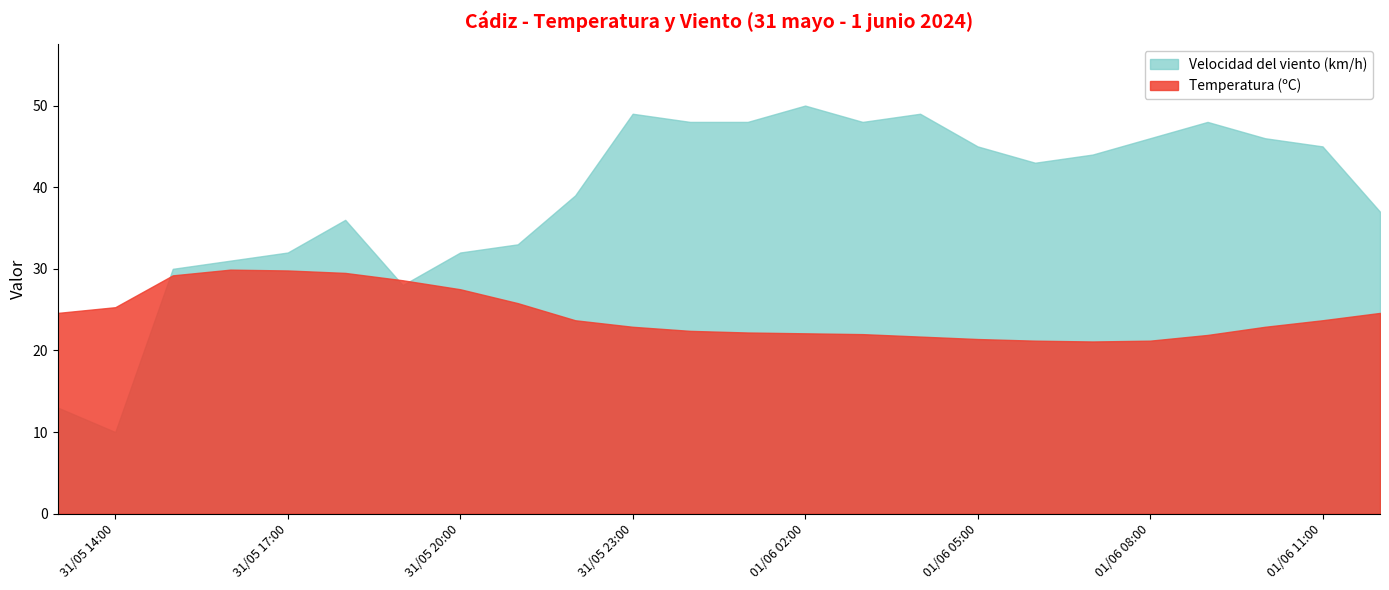

Count the number of categories in the chart.

24